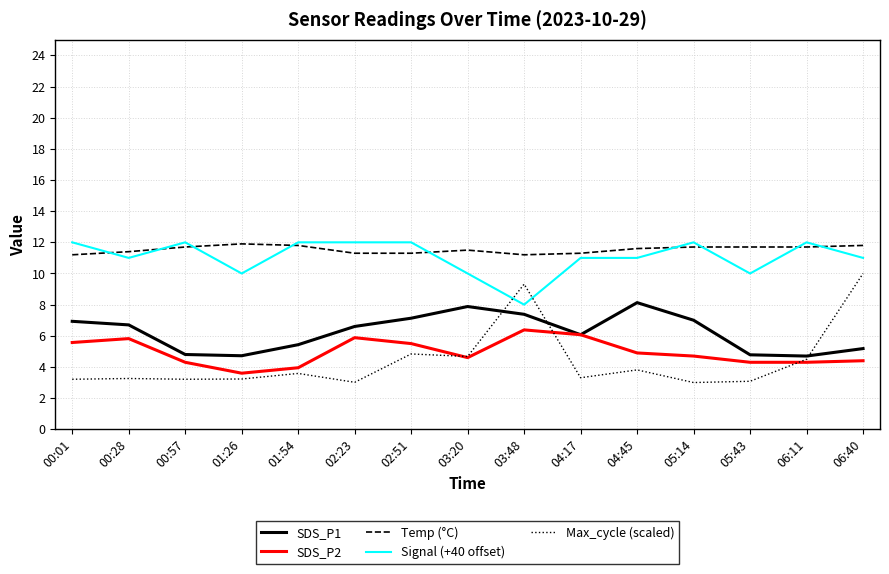

Between 02:51 and 06:11, which series saw the biggest shift?

SDS_P1